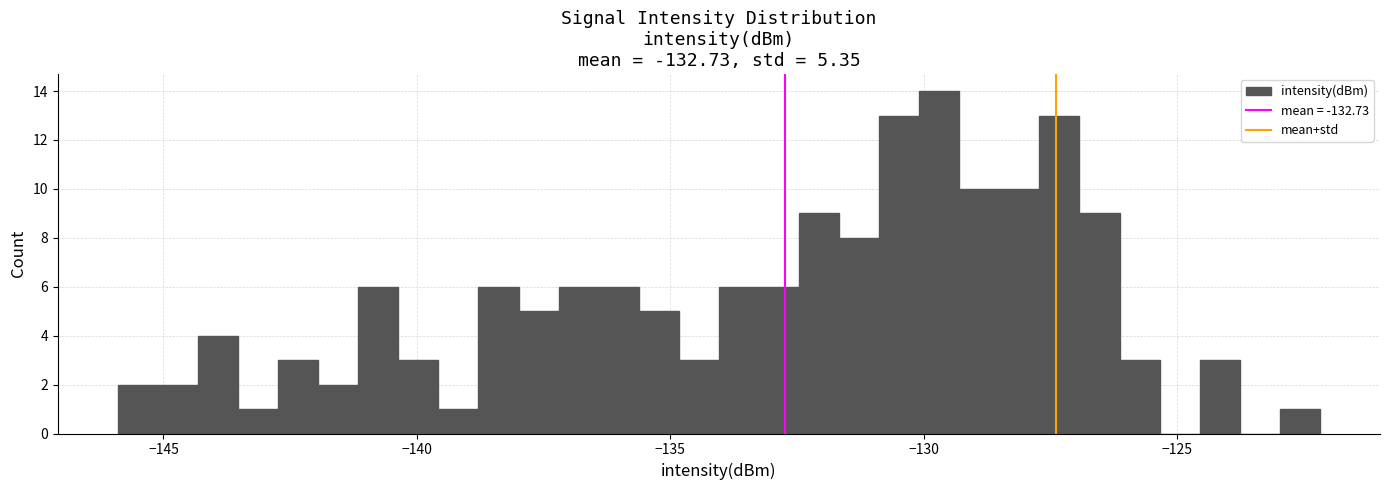

Around what value on the x-axis is the tallest bar? Give the approximate position of its centre, as read against the axis.

-129.5